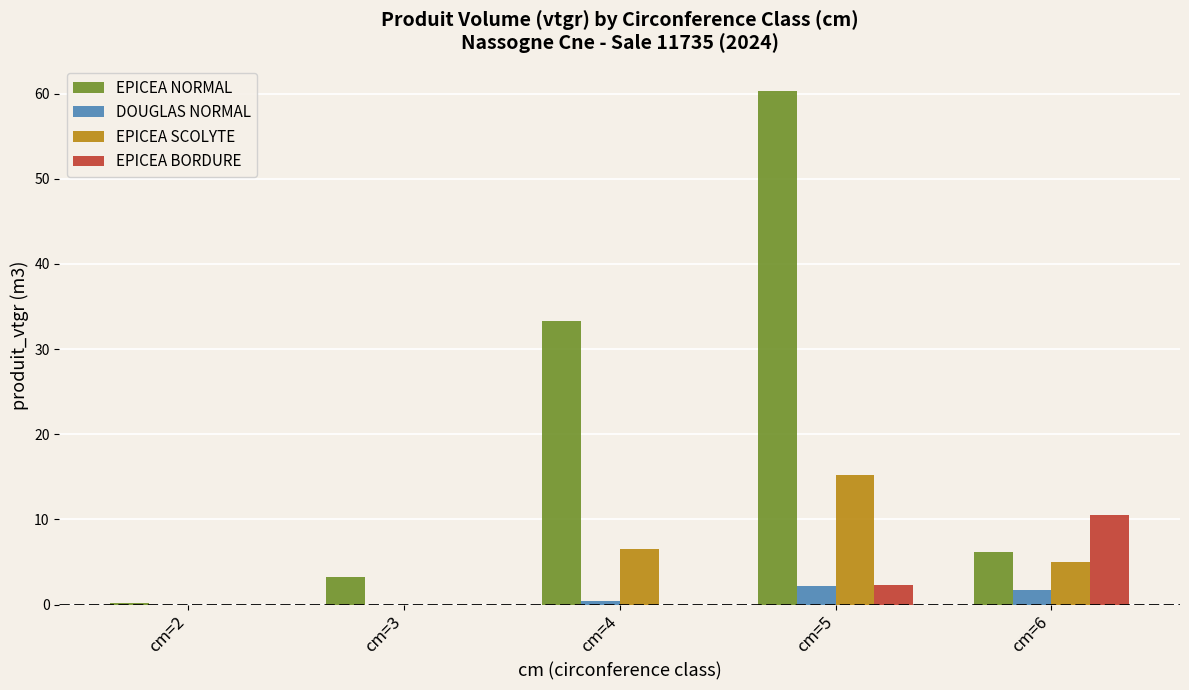

Count the number of categories in the chart.

5